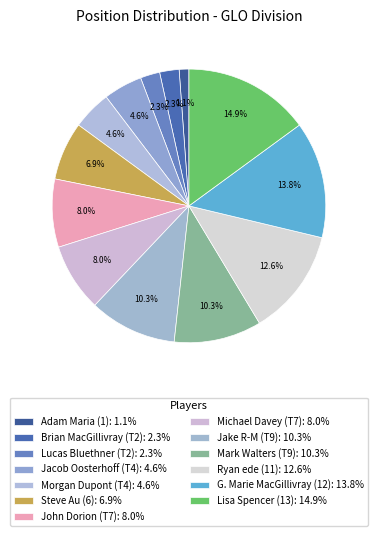

How many slices are in this pie chart?

13